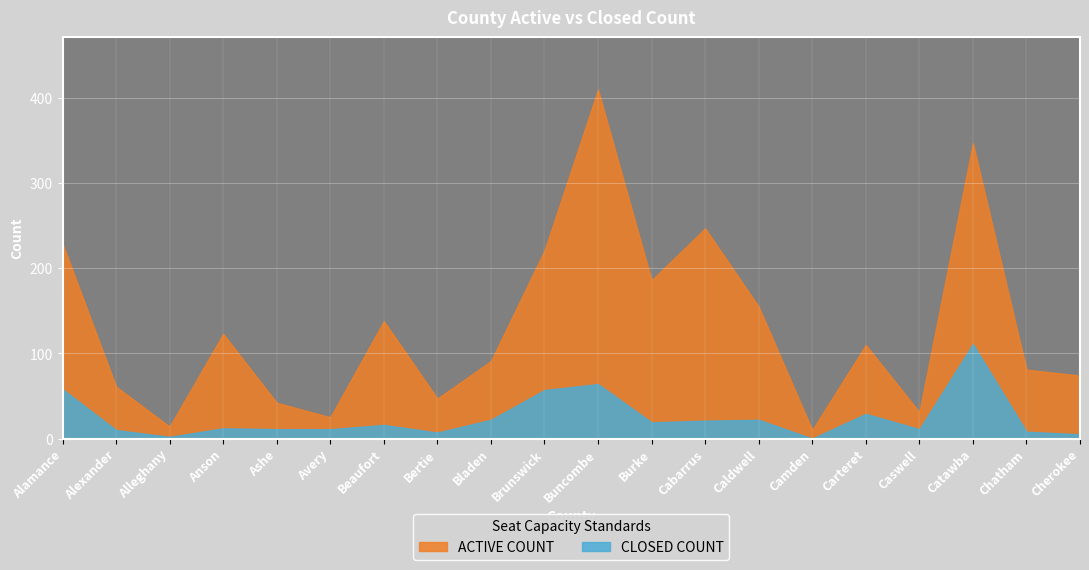

How many interior local peaks does the CLOSED COUNT series have?

6